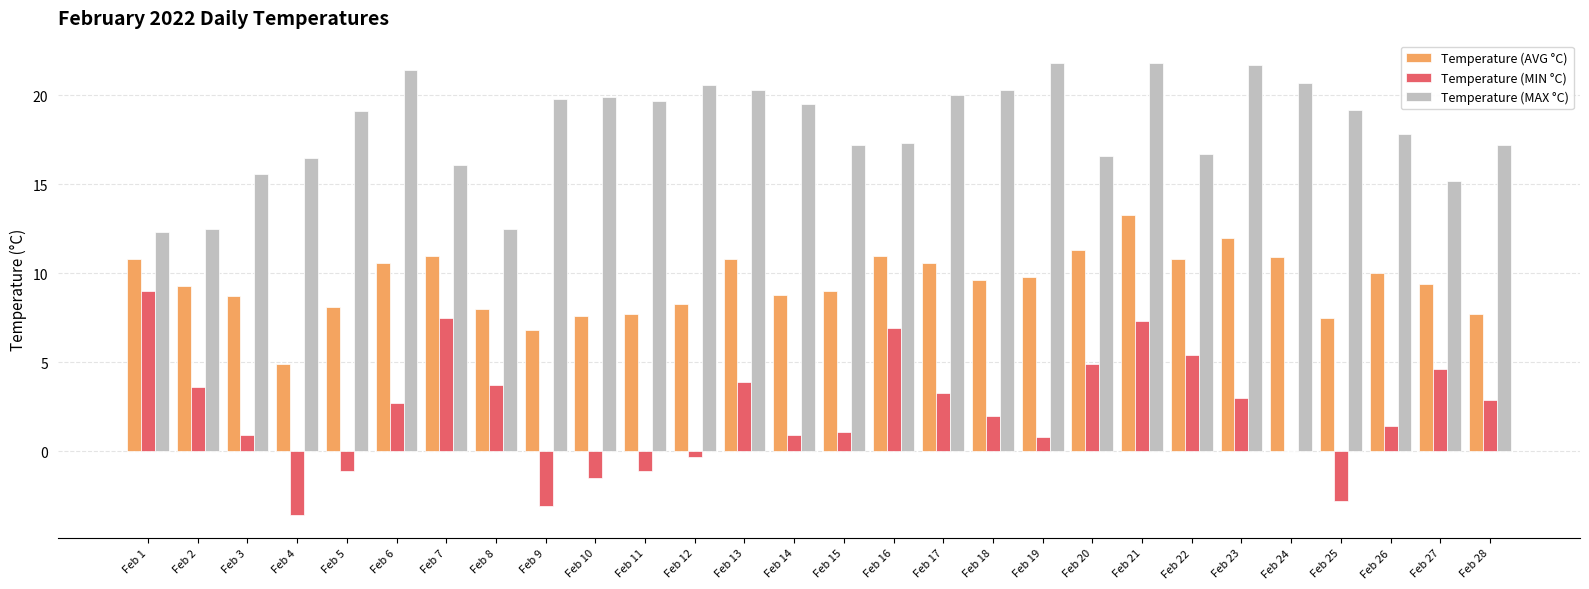

Between Feb 4 and Feb 10, which series saw the biggest shift?

Temperature (MAX °C)